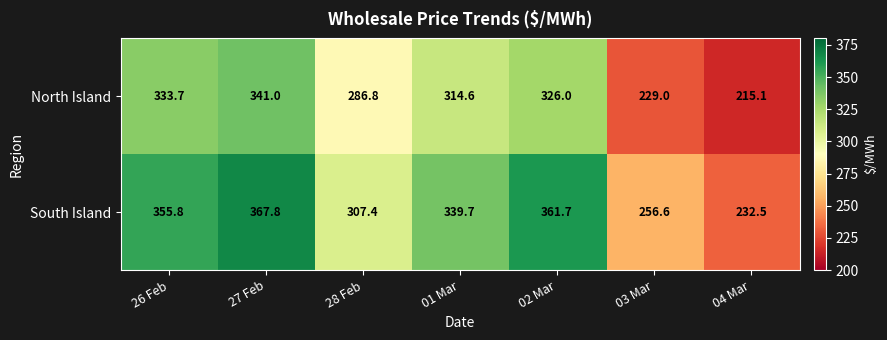

At 27 Feb, list the series in order from smallest to largest.

North Island, South Island